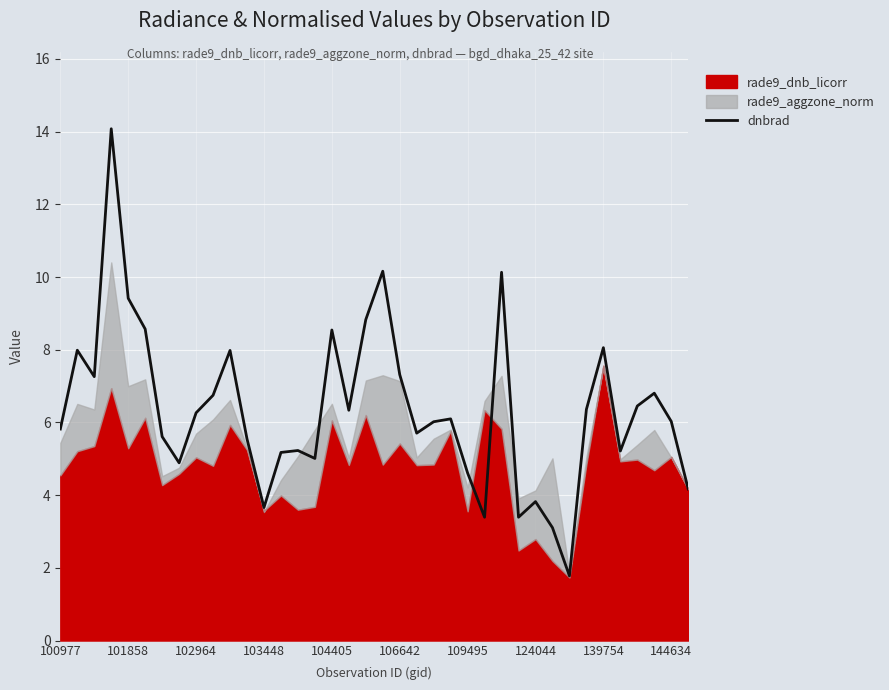

True or false: the data shows 8.4 at 22.

False